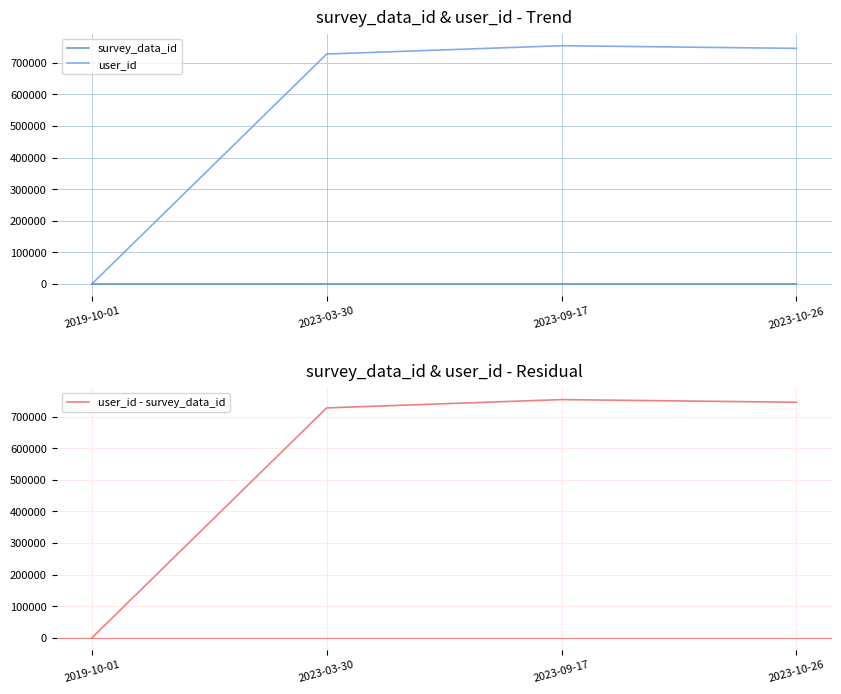

How many negative values does the user_id - survey_data_id series have?

1